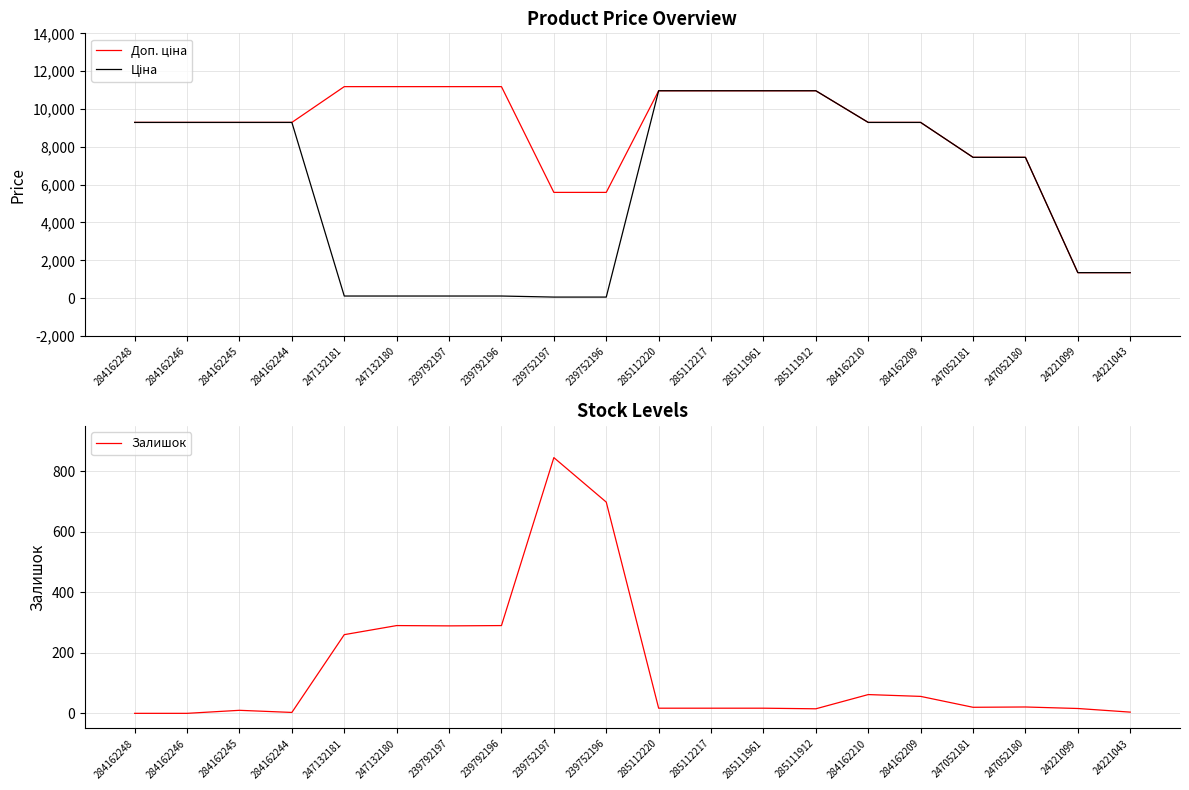

What is the difference between the Ціна values at 24221043 and 239792197?

1236.1